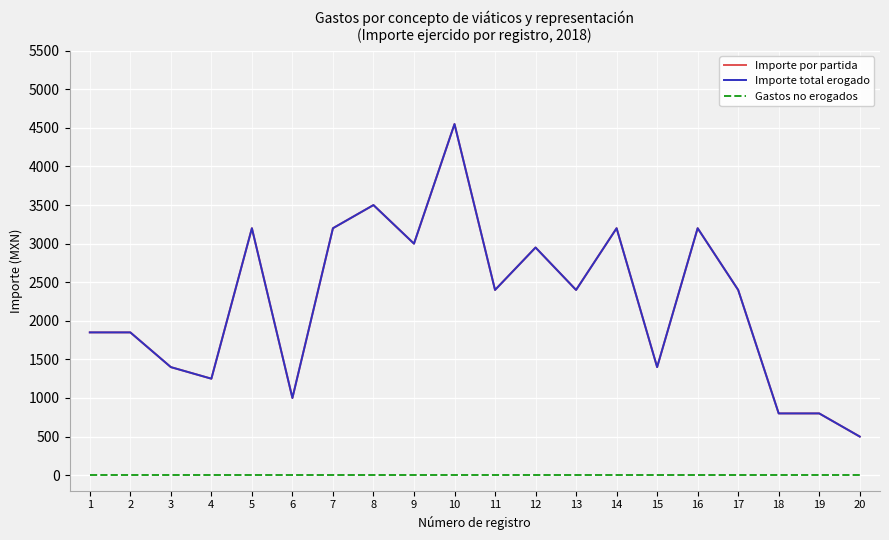

Reading left to right, extract all data points from this chart.

Importe por partida: 1850	1850	1400	1250	3200	1000	3200	3500	3000	4550	2400	2950	2400	3200	1400	3200	2400	800	800	500
Importe total erogado: 1850	1850	1400	1250	3200	1000	3200	3500	3000	4550	2400	2950	2400	3200	1400	3200	2400	800	800	500
Gastos no erogados: 0	0	0	0	0	0	0	0	0	0	0	0	0	0	0	0	0	0	0	0